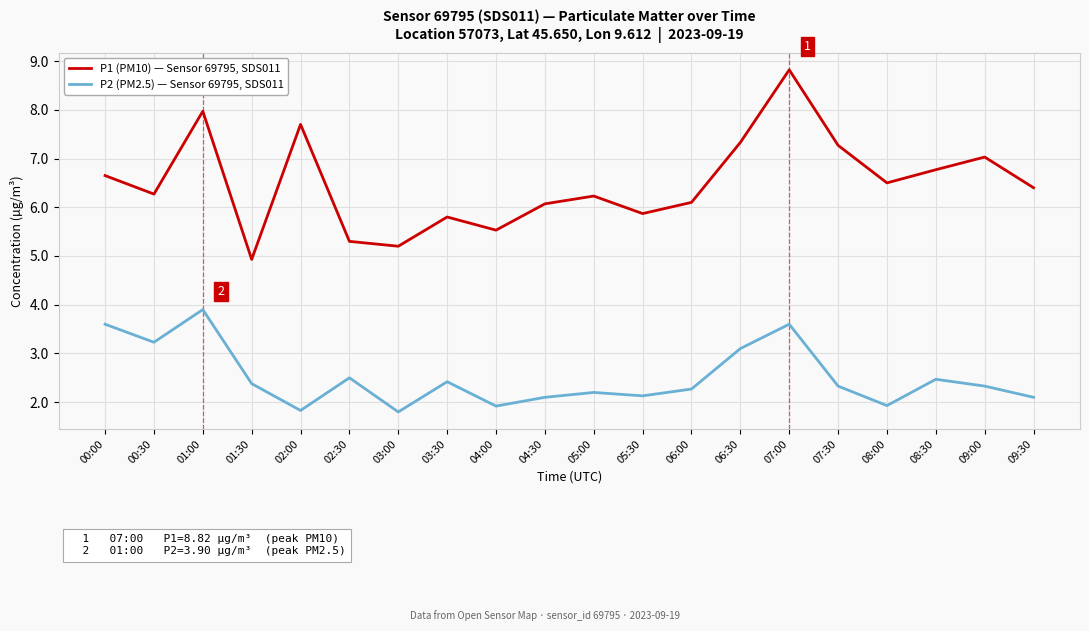

Does the chart display data point markers on the line(s)?

No